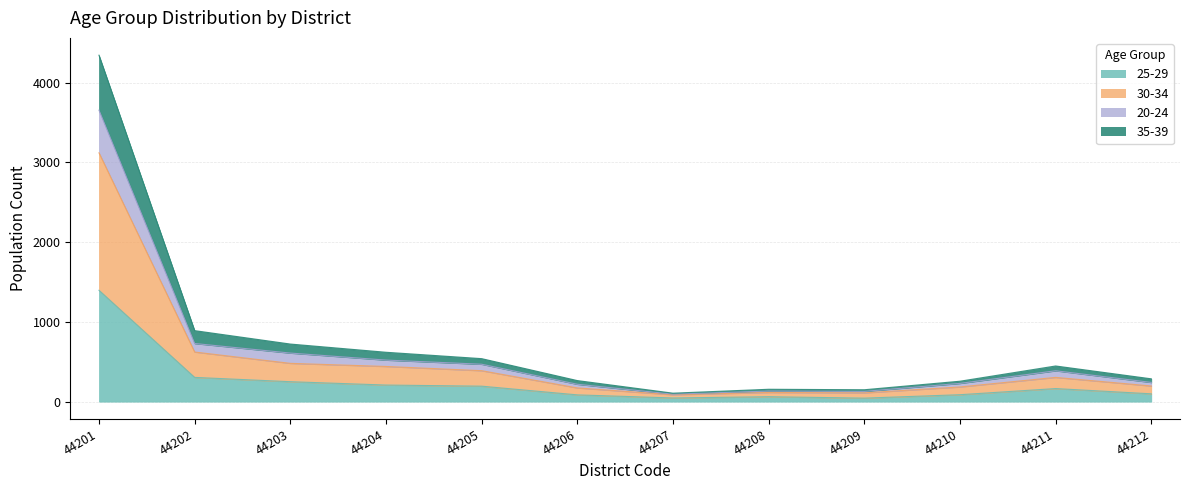

Which label corresponds to the largest value in the chart?

44201